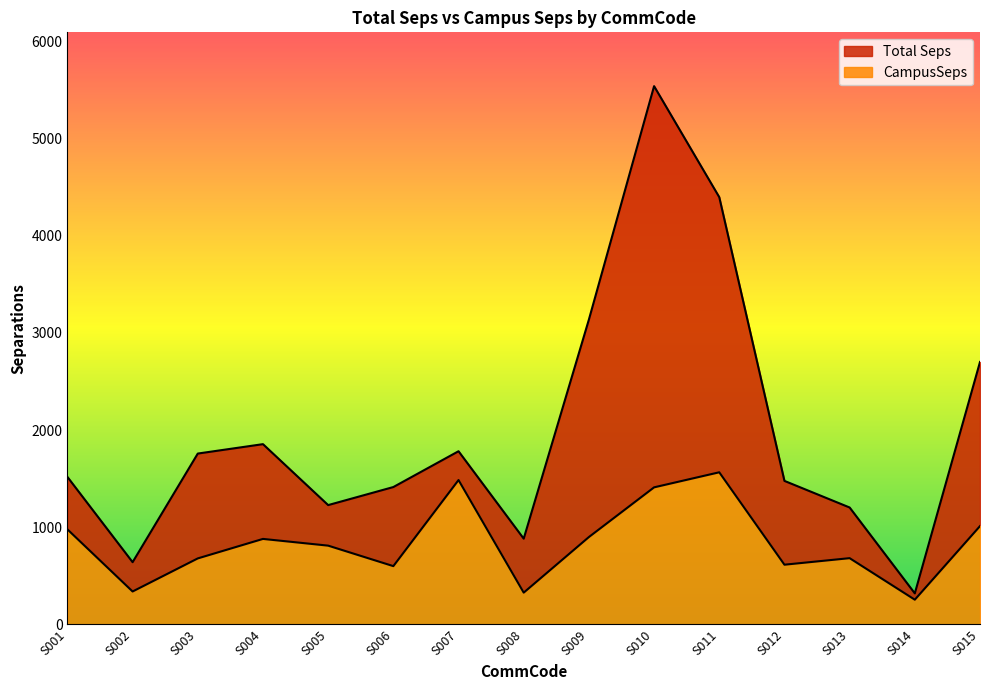

True or false: CampusSeps and Total Seps intersect in this chart.

False